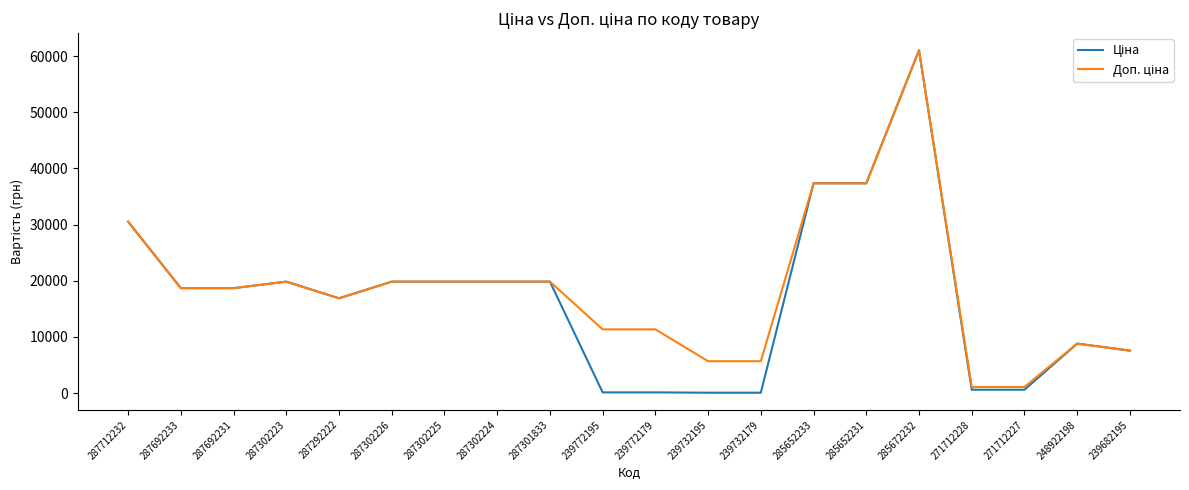

What is the total value across all series at 285672232?

122049.4